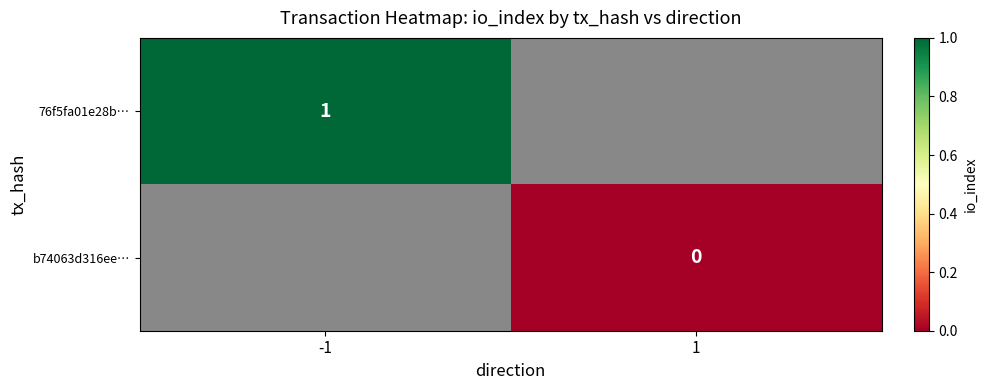

Is the value of b74063d316ee… at 1 greater than the value of 76f5fa01e28b… at -1?

No